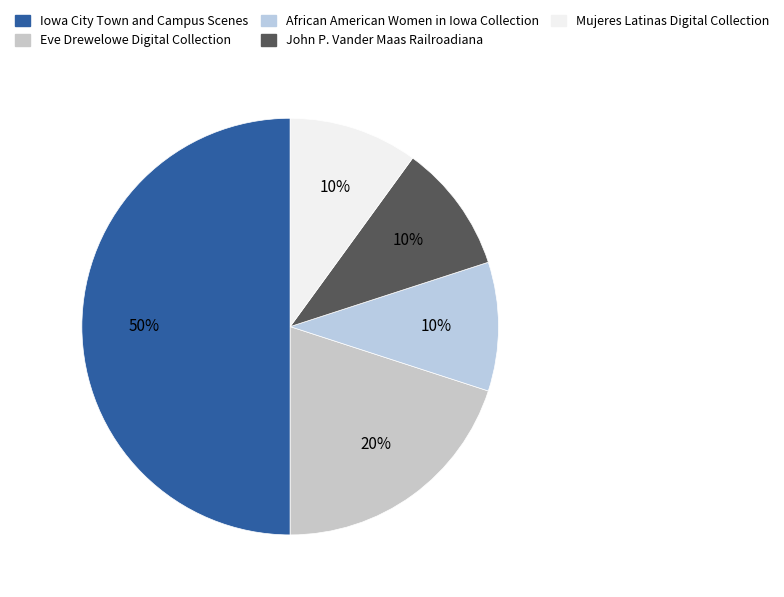

What percentage is the African American Women in Iowa Collection slice, to the nearest percent?

10%